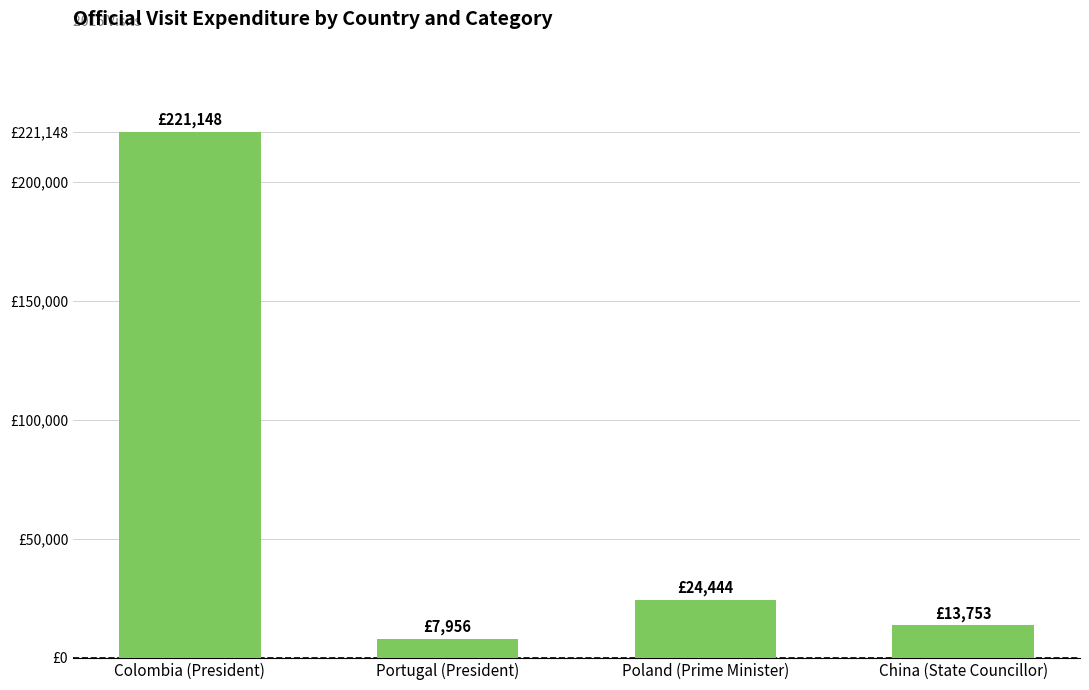

True or false: the data shows 221148.0 at Colombia (President).

True